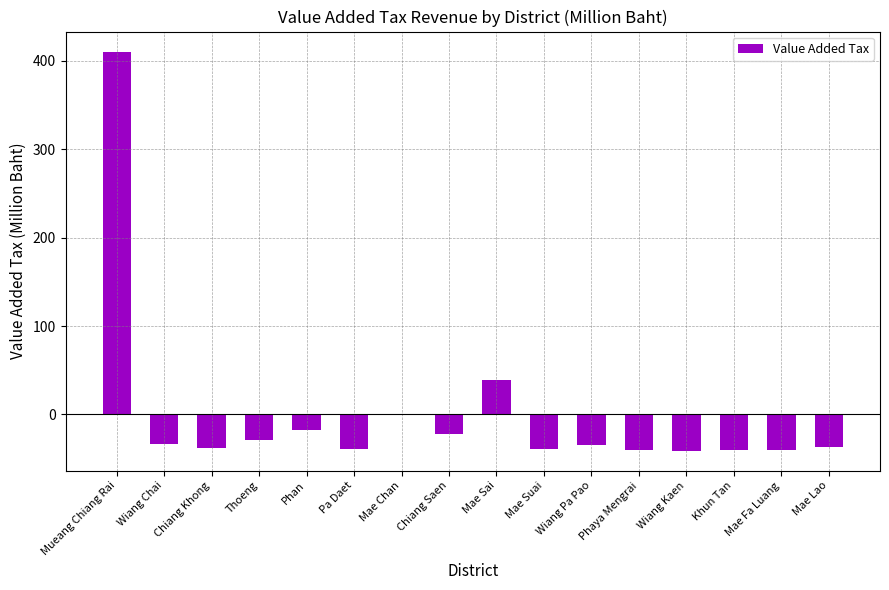

The chart shows a value of -37.0 at Mae Lao. True or false?

True